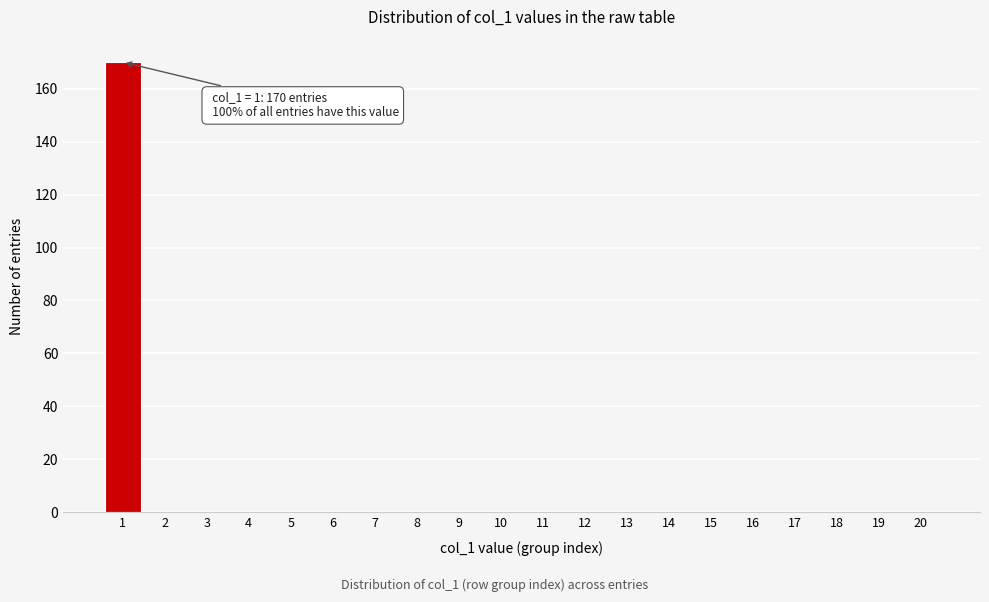

Reading left to right, extract all data points from this chart.

1=170	2=0	3=0	4=0	5=0	6=0	7=0	8=0	9=0	10=0	11=0	12=0	13=0	14=0	15=0	16=0	17=0	18=0	19=0	20=0